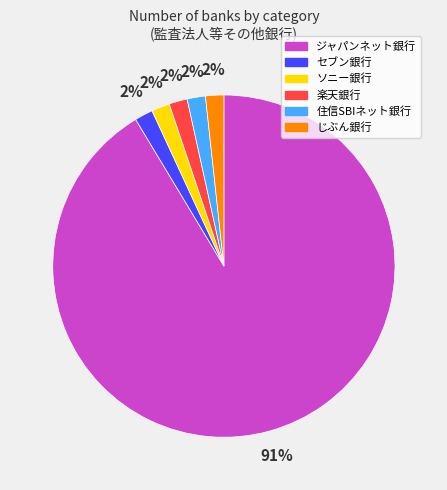

Do 楽天銀行 and ソニー銀行 together represent more than half of the pie?

No